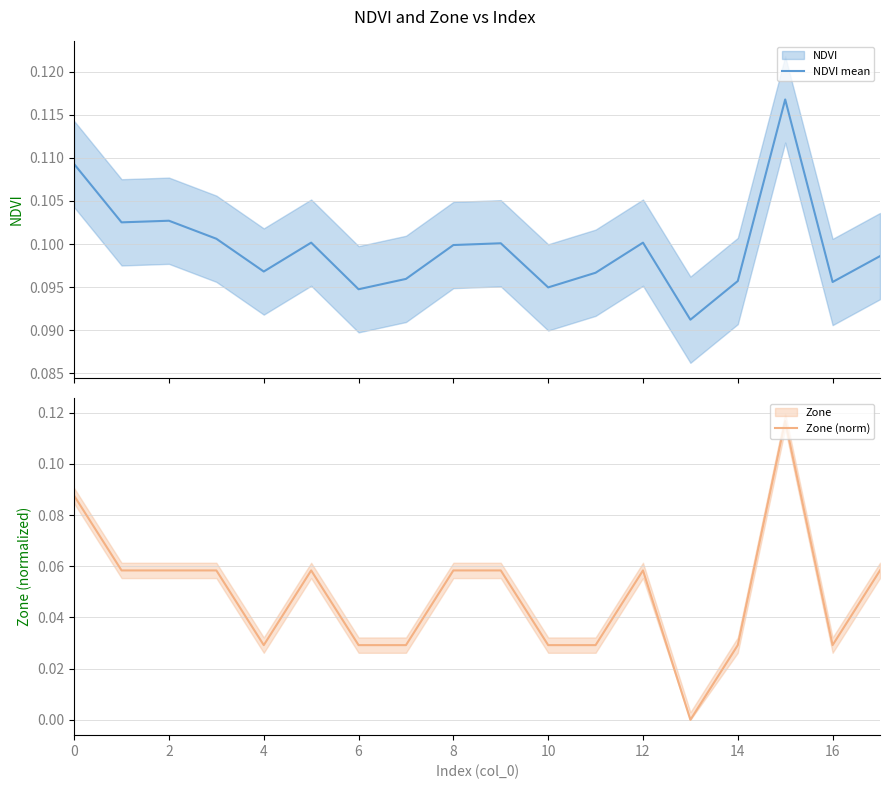

In Zone (norm), how many points are lower than both neighbors (excluding endpoints)?

3